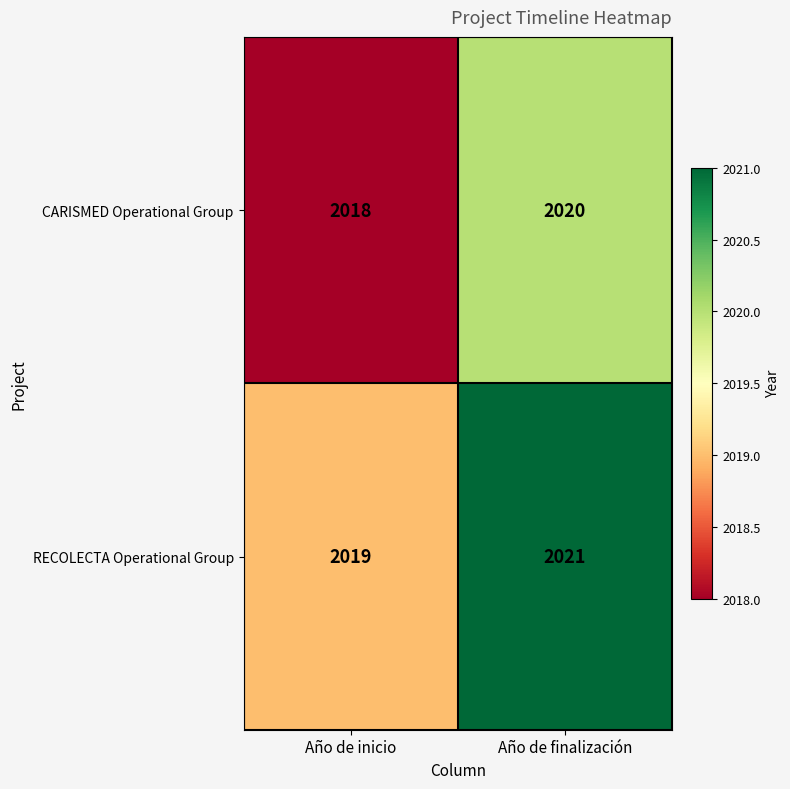

The RECOLECTA Operational Group series shows 2019 at Año de inicio. True or false?

True